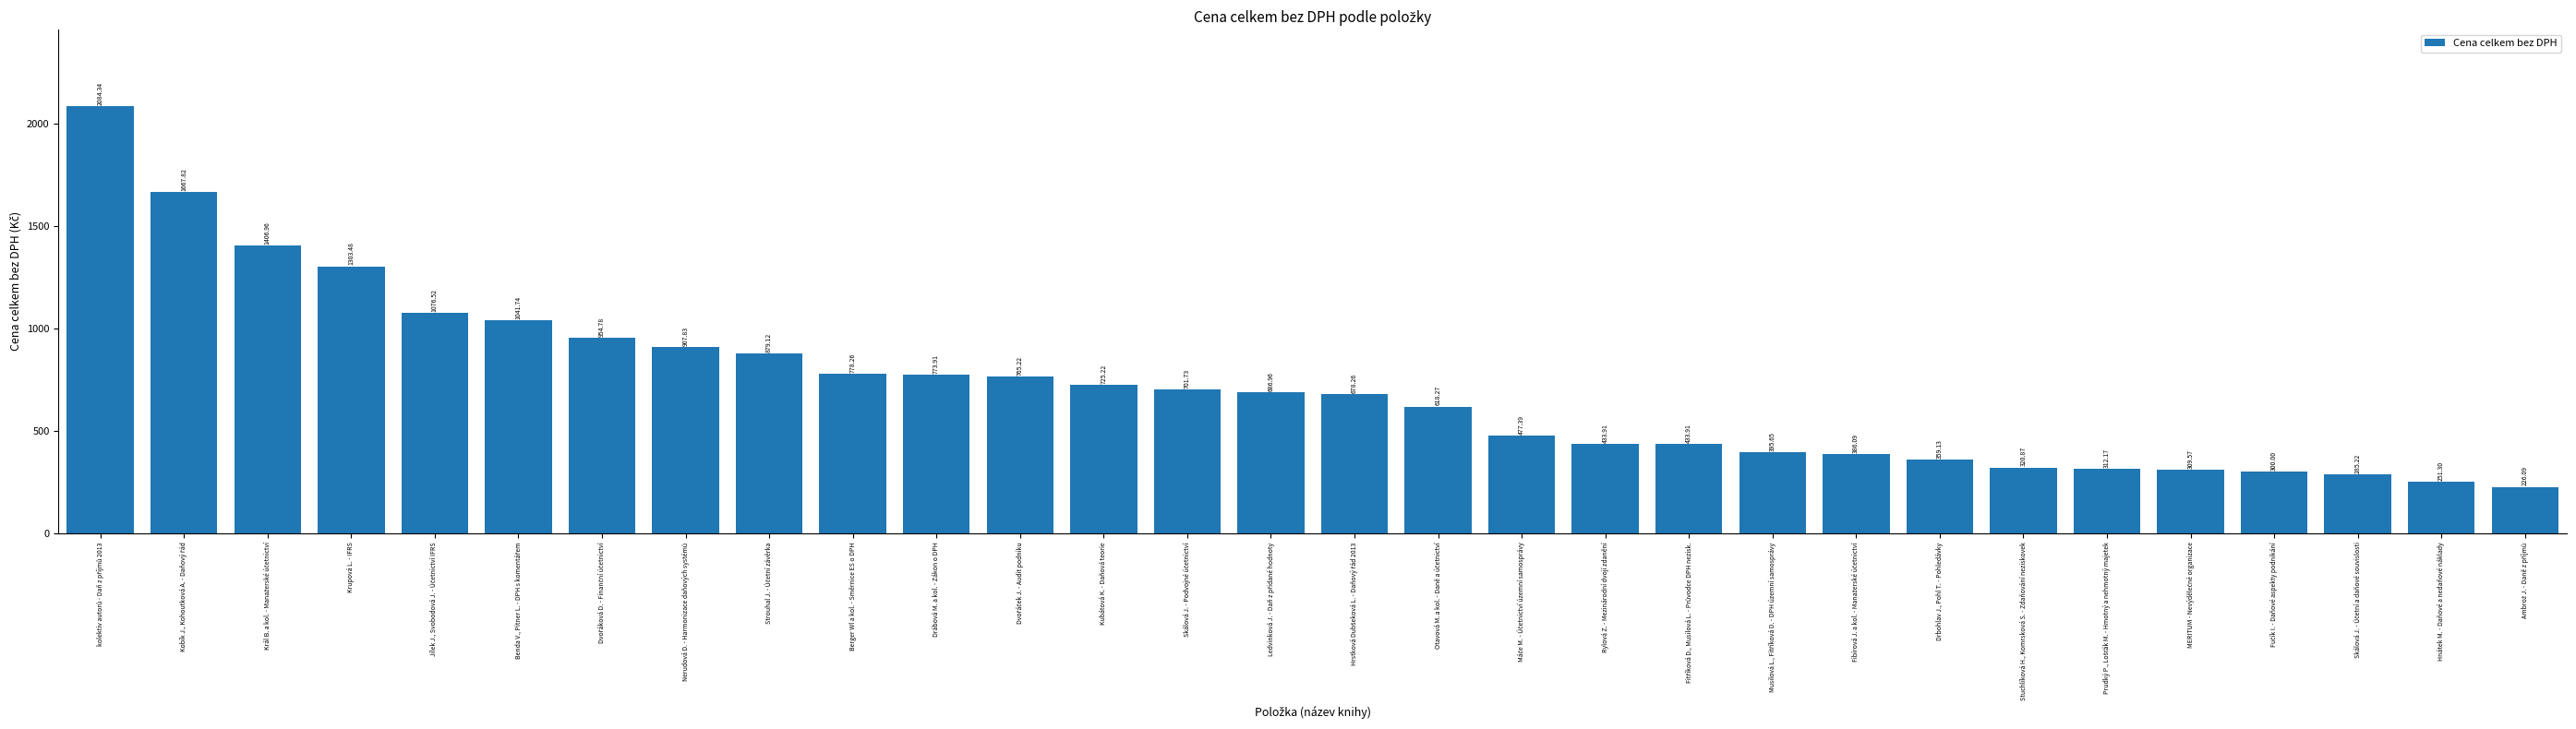

What is the sum of all values?

21541.7